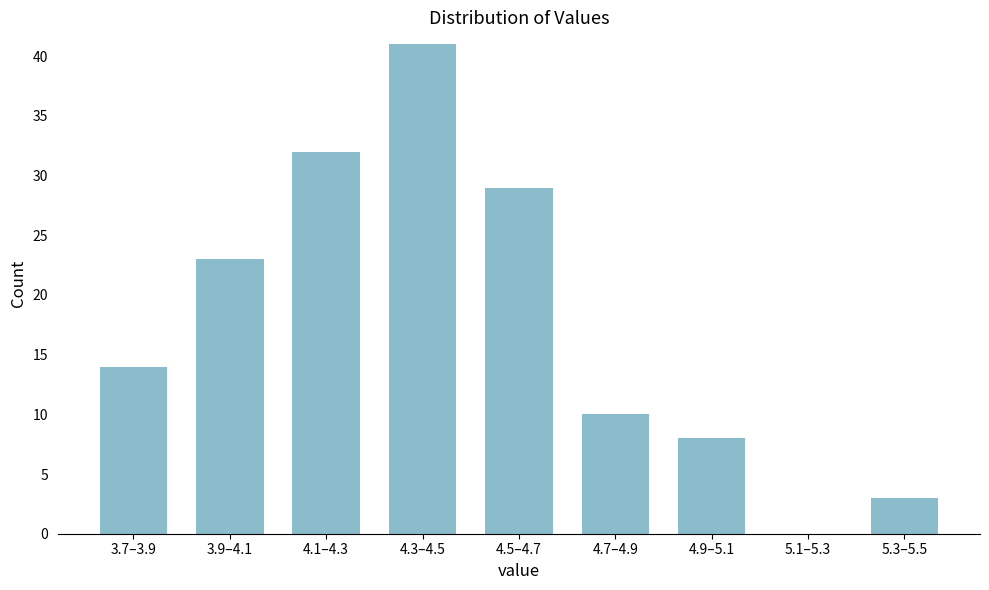

Reading left to right, extract all data points from this chart.

3.7–3.9=14	3.9–4.1=23	4.1–4.3=32	4.3–4.5=41	4.5–4.7=29	4.7–4.9=10	4.9–5.1=8	5.1–5.3=0	5.3–5.5=3